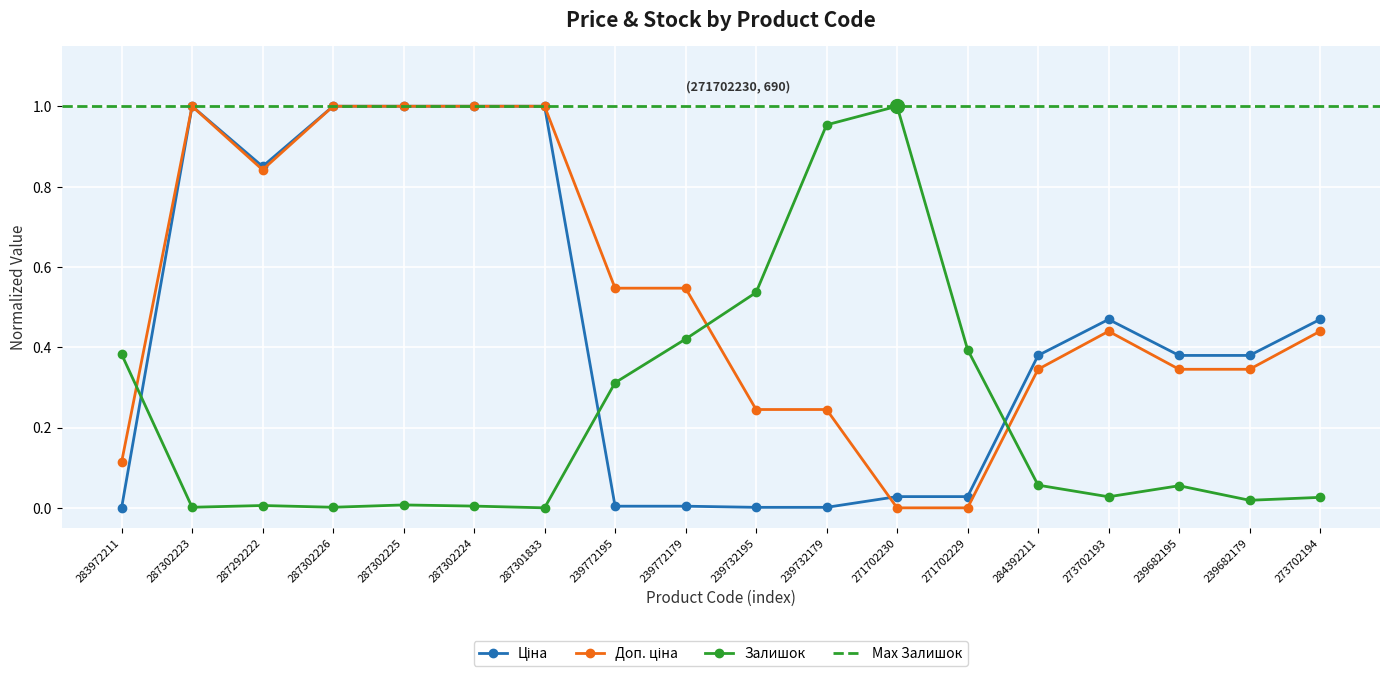

How many lines are shown in the chart?

3